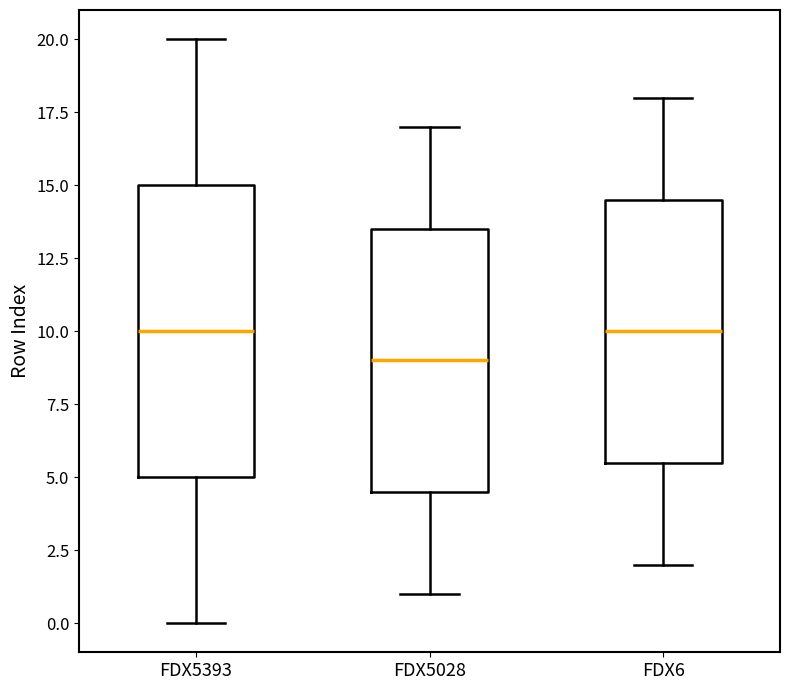

Reading left to right, transcribe this box plot: for each box, give where its median line is, the range the box spans, and where its two whiskers end, as read against the y-axis. The values are not printed on the chart, so give them approximately, as read against the axis.

FDX5393: median 10.0, box 5.0 to 15.0, whiskers 0.0 to 20.0
FDX5028: median 9.0, box 4.5 to 13.5, whiskers 1.0 to 17.0
FDX6: median 10.0, box 5.5 to 14.5, whiskers 2.0 to 18.0